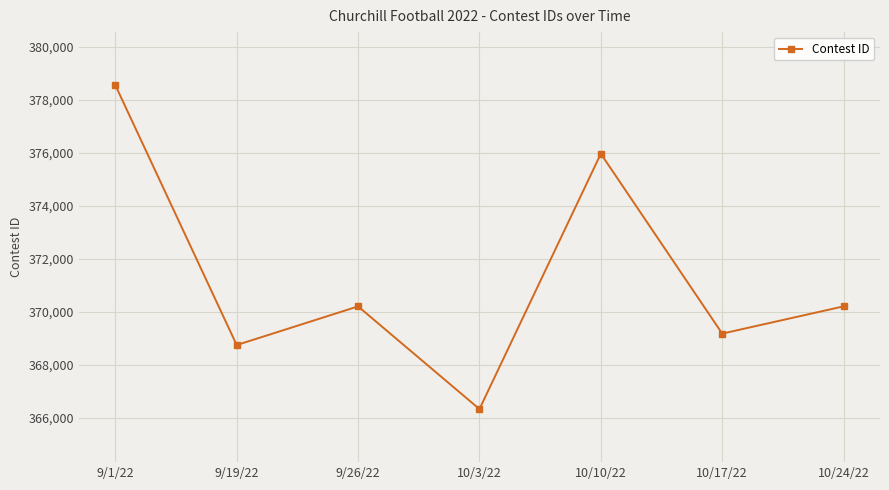

True or false: there are more than 1 points higher than both neighbors.

True